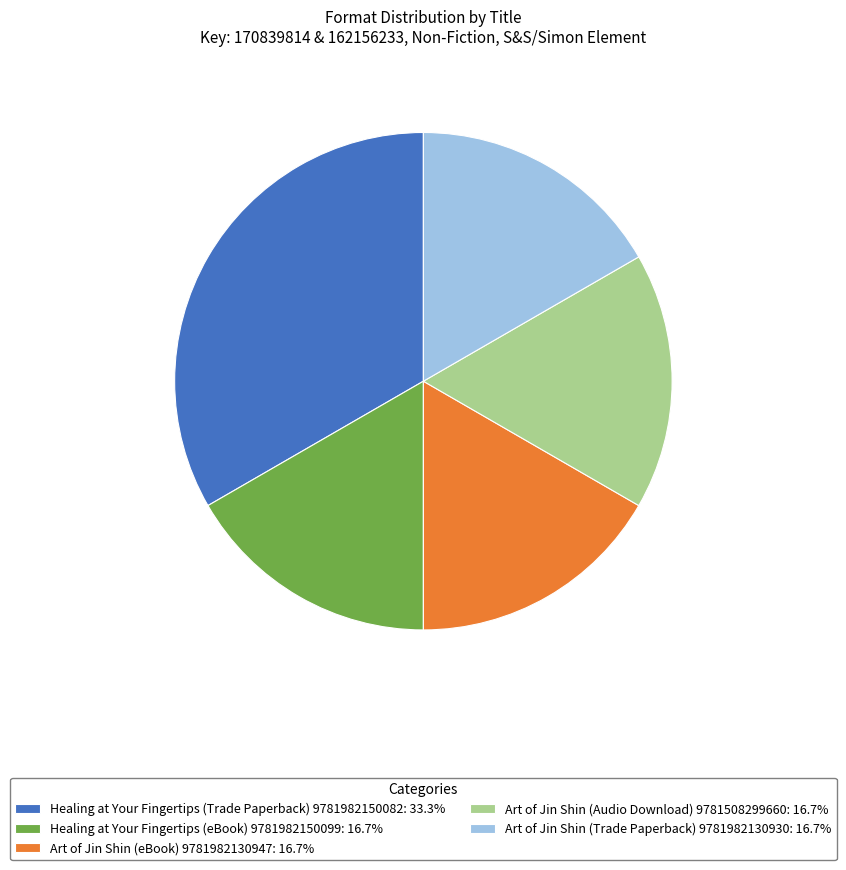

Count the number of slices in the pie.

5